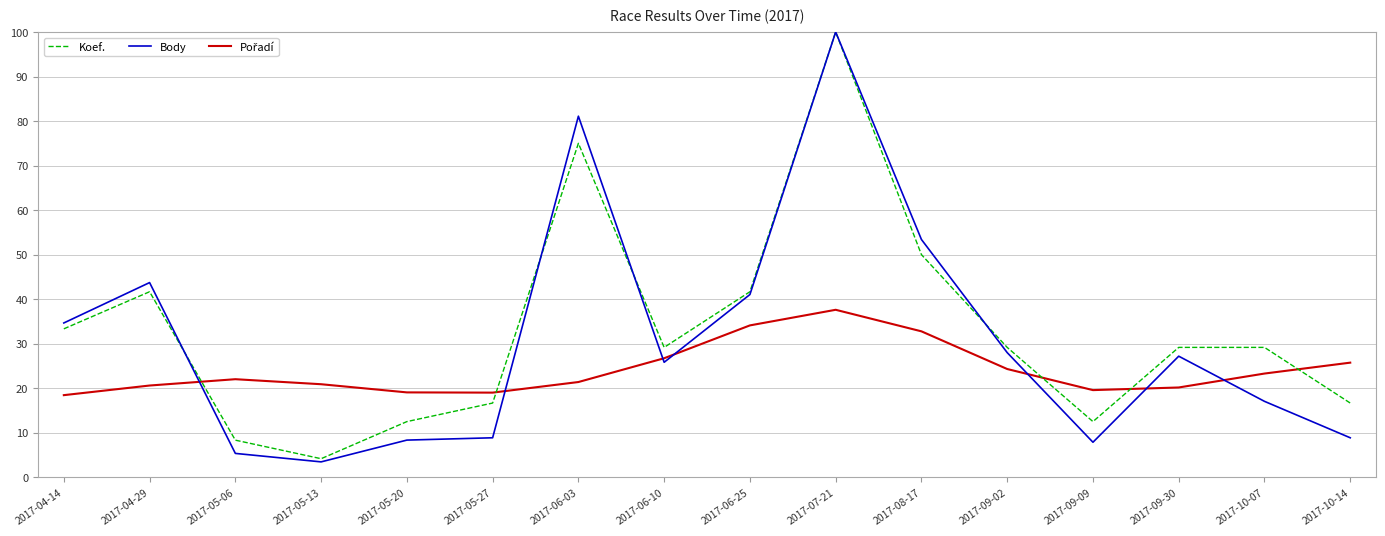

Is it true that Koef. equals 41.7 at 2017-06-25?

True